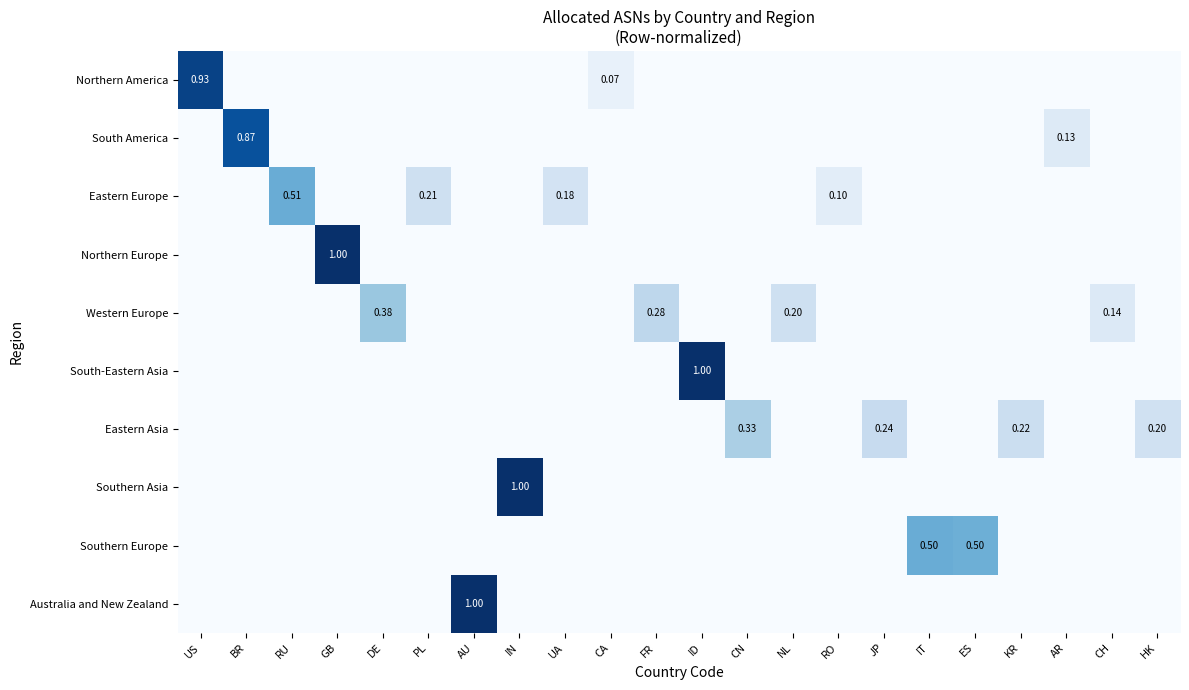

What is the spread (max minus min) of values at IN?

1.0